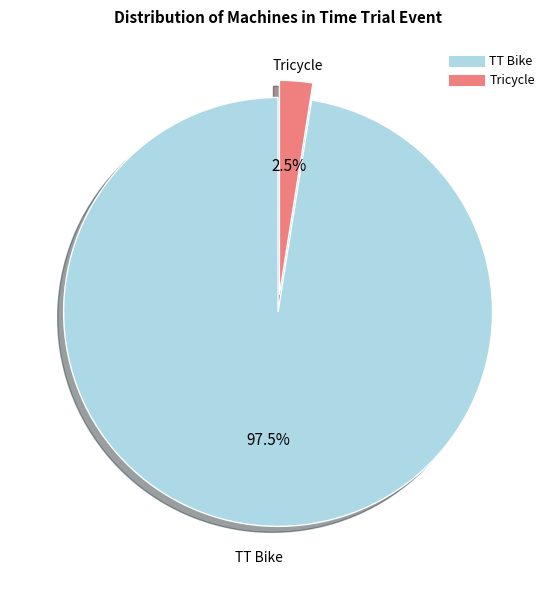

Between Tricycle and TT Bike, which is larger?

TT Bike